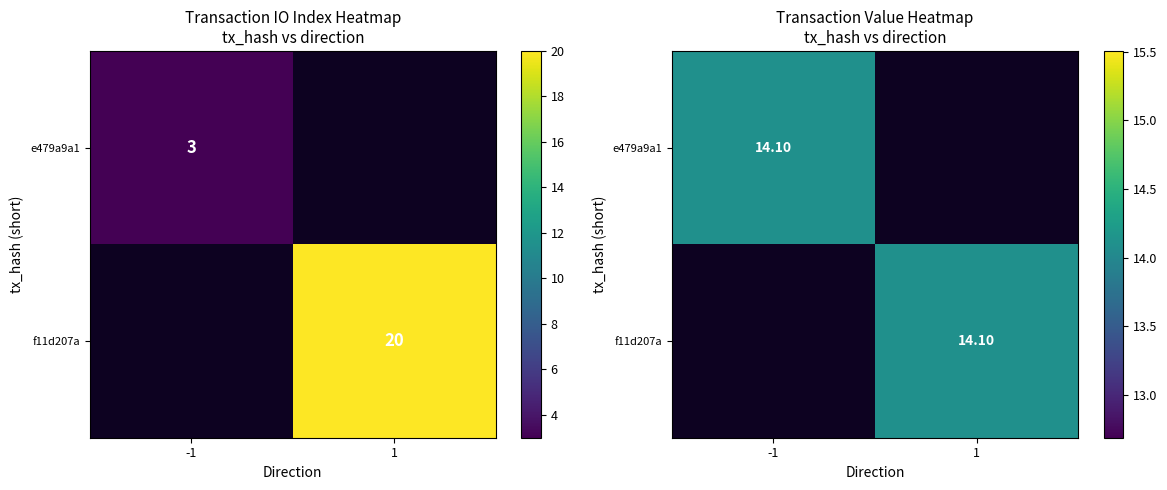

Count the e479a9a1 values in the range -1 to 3.

2